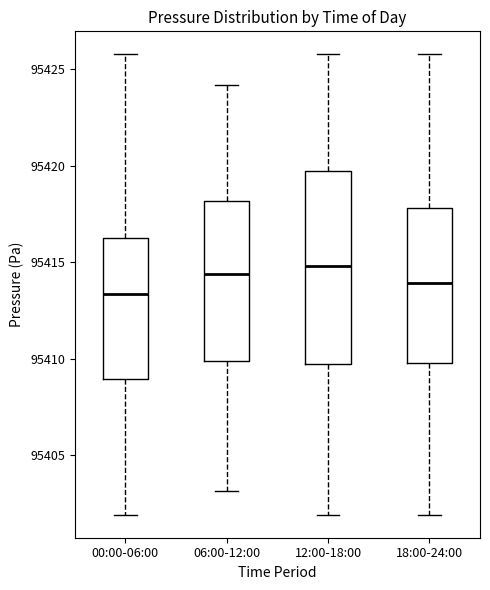

Which box has the lowest median line?

00:00-06:00